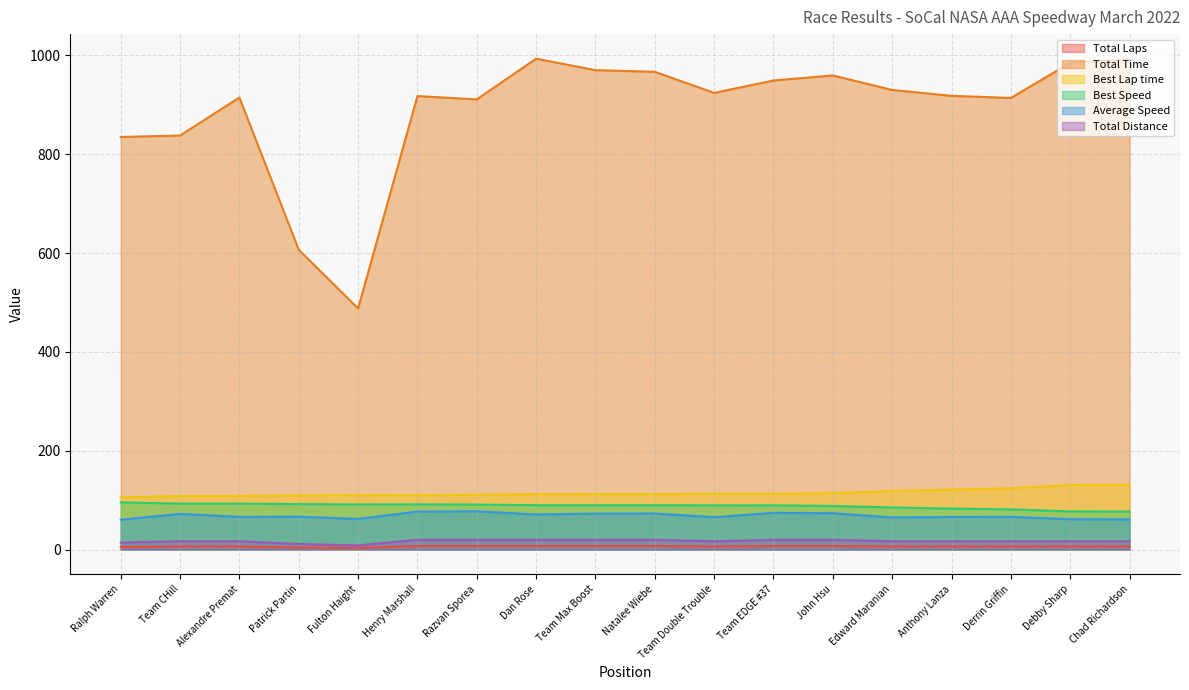

At Alexandre Premat, list the series in order from smallest to largest.

Total Laps, Total Distance, Average Speed, Best Speed, Best Lap time, Total Time